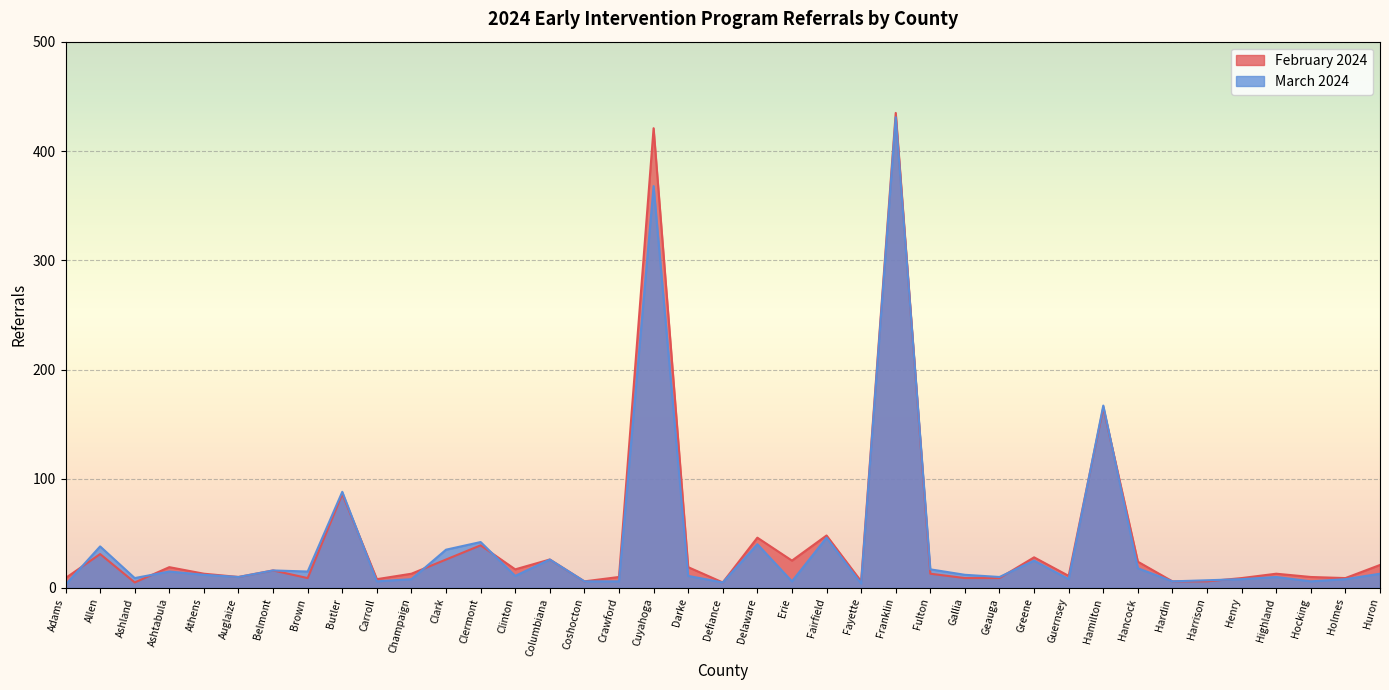

Reading left to right, transcribe all the data shown in this chart.

February 2024: 9	31	5	19	13	10	16	9	86	8	13	26	39	17	26	6	10	421	19	5	46	25	48	6	435	13	9	9	28	11	165	24	6	6	9	13	10	9	21
March 2024: 3	38	9	15	12	10	16	15	88	6	8	35	42	11	26	6	6	368	11	5	40	6	46	4	431	17	12	10	25	8	167	18	6	7	8	10	6	8	13